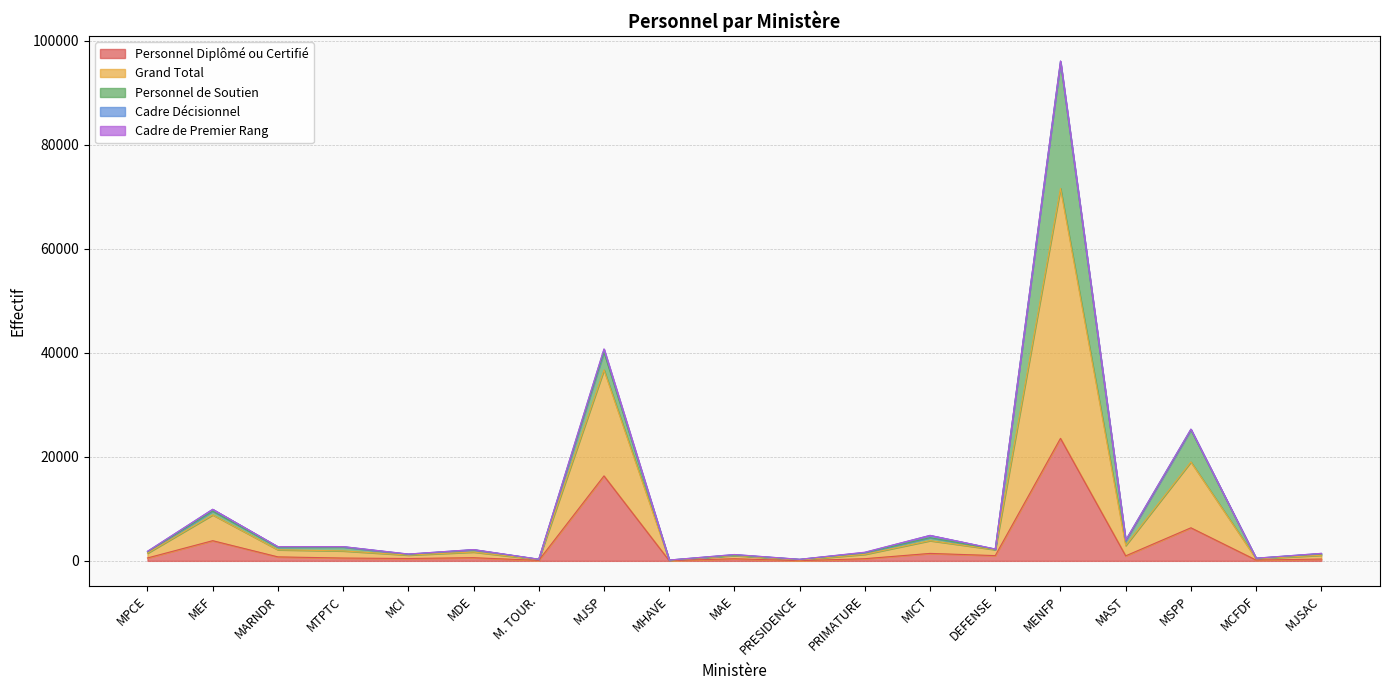

How many lines are shown in the chart?

5